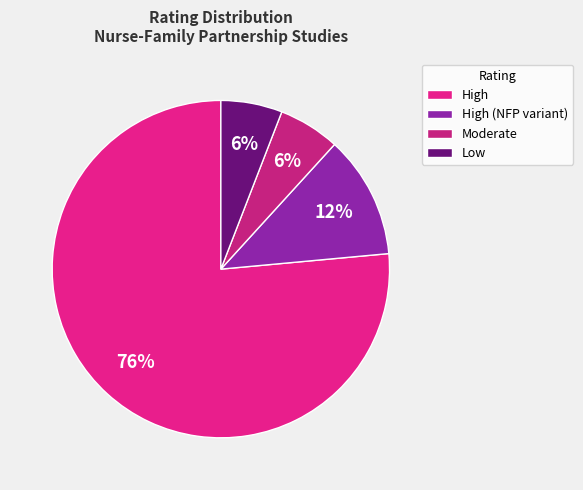

What percentage is NOT represented by High?

23.5%